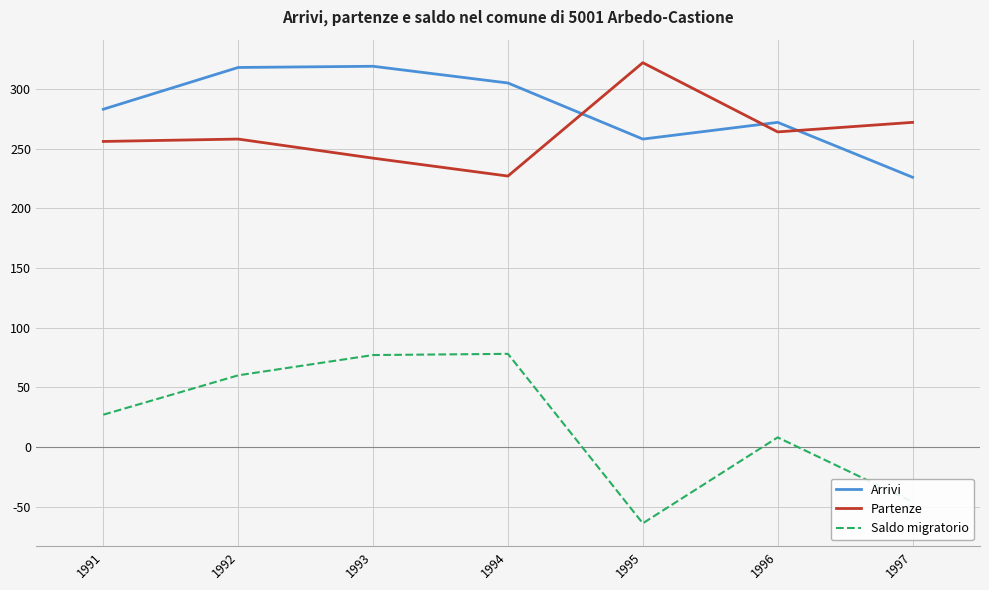

What is the difference between the highest and lowest values at 1997?

318